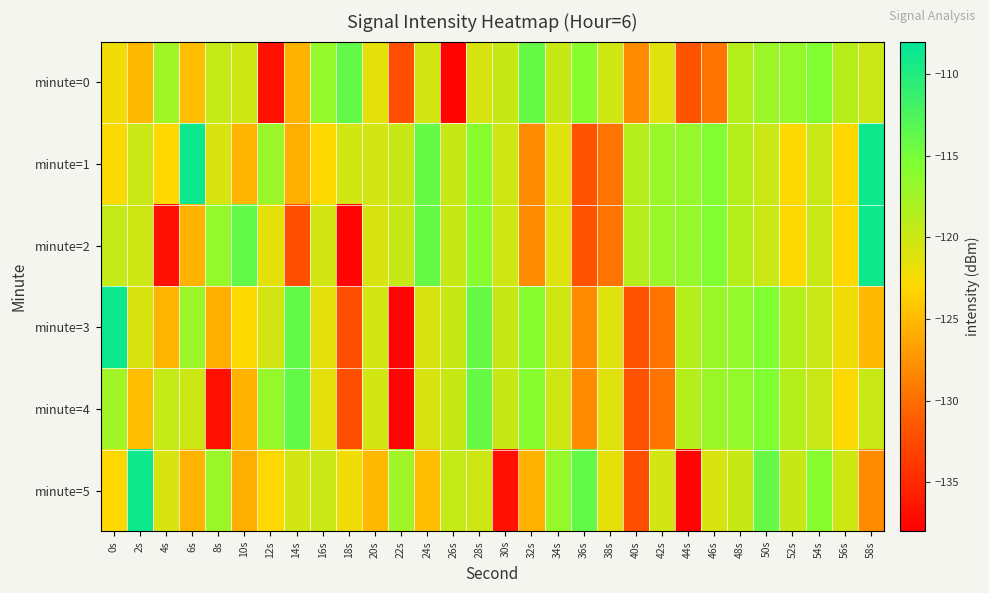

Between 24s and 32s, which series saw the biggest shift?

minute=1